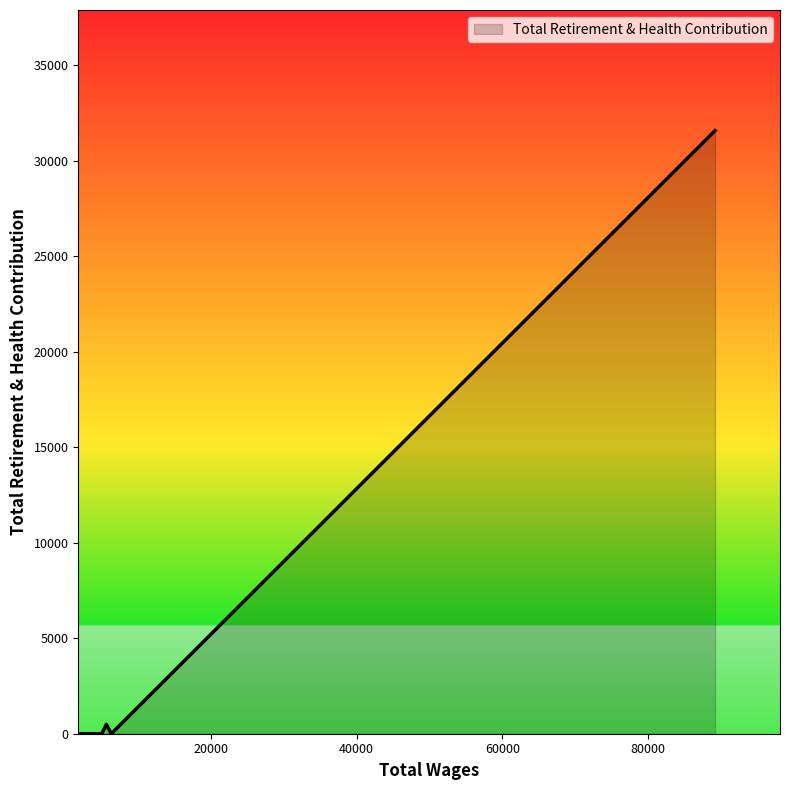

What is the maximum value shown in the chart?

31581